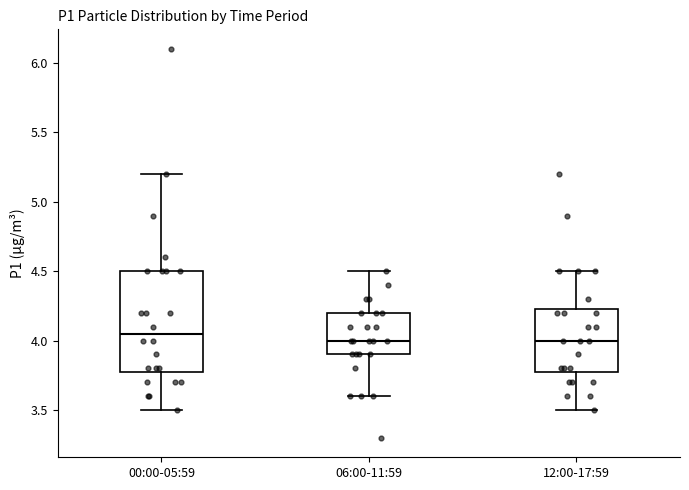

Where does the upper whisker of the box for 12:00-17:59 end on the y-axis? The values are not printed on the chart, so give them approximately, as read against the axis.

4.50